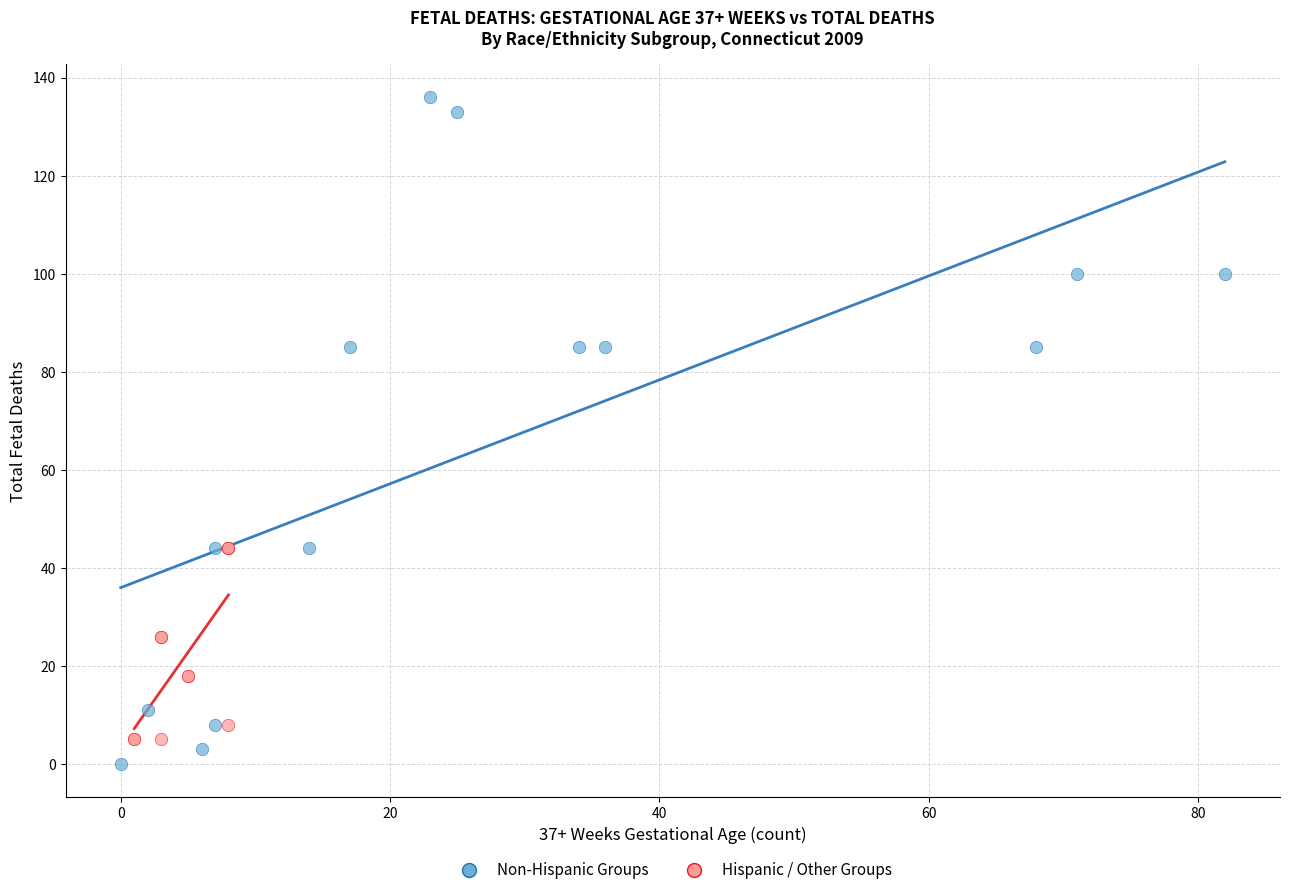

Which series contains the highest Y value?

Non-Hispanic Groups